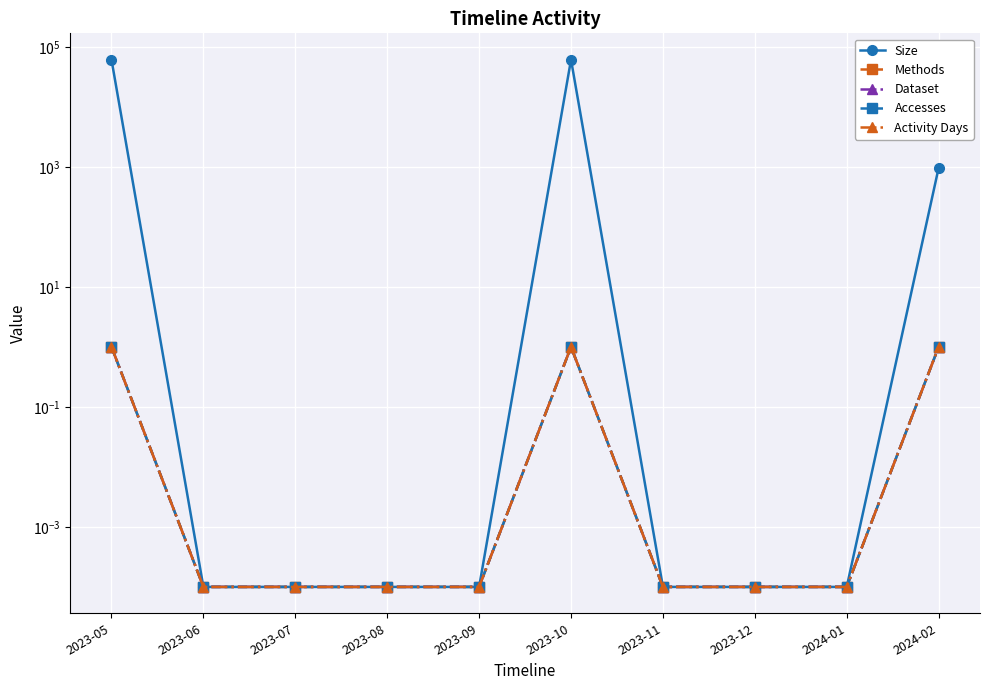

True or false: Size and Dataset intersect in this chart.

False